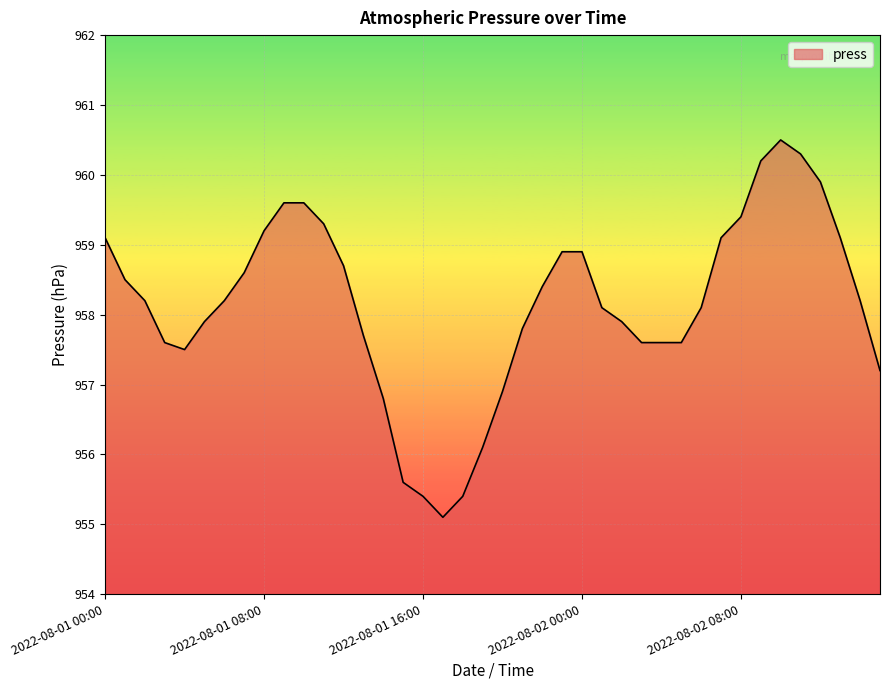

What is the minimum value shown in the chart?

955.1